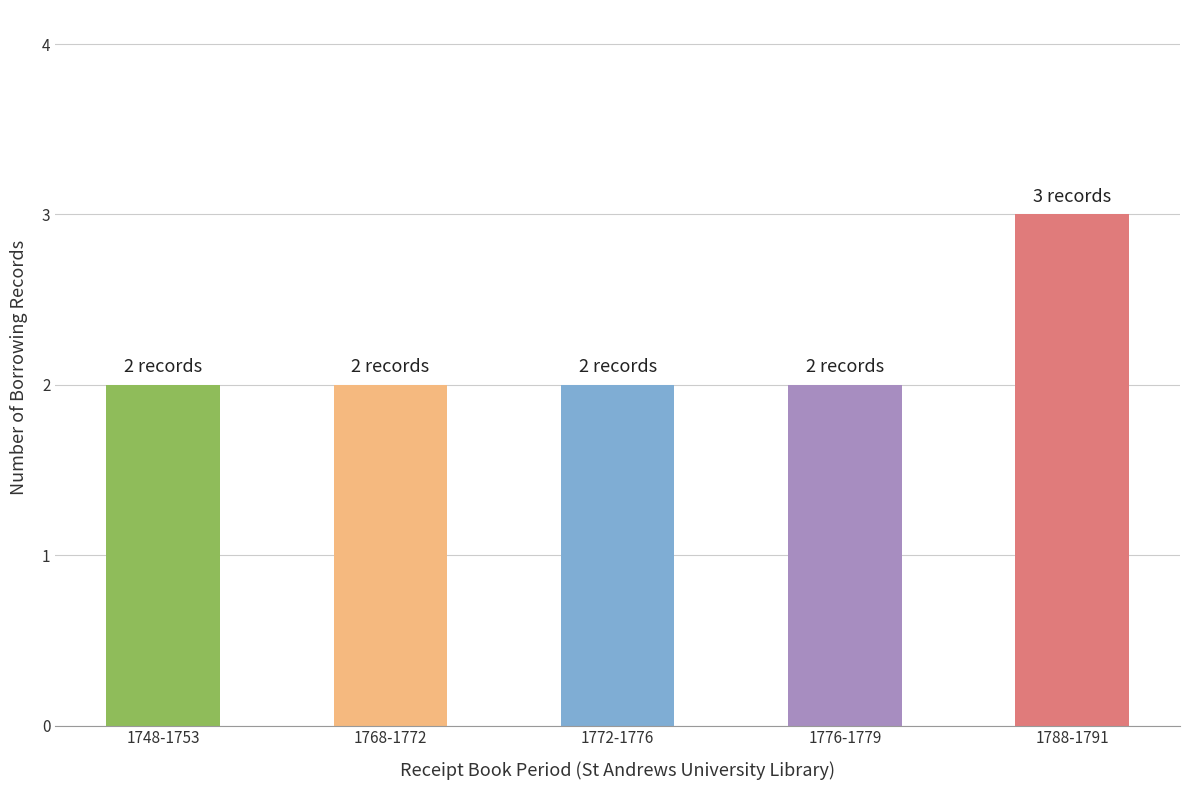

Reading left to right, what are all the values shown in this chart?

1748-1753=2	1768-1772=2	1772-1776=2	1776-1779=2	1788-1791=3